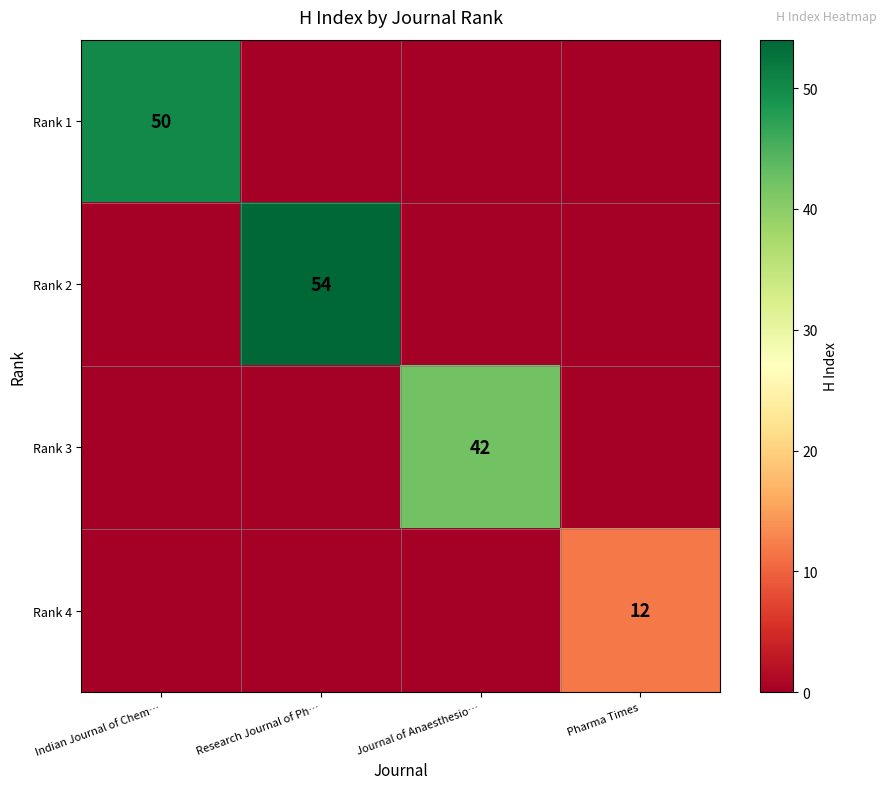

True or false: Rank 2 has a value of 86 at Research Journal of Ph….

False